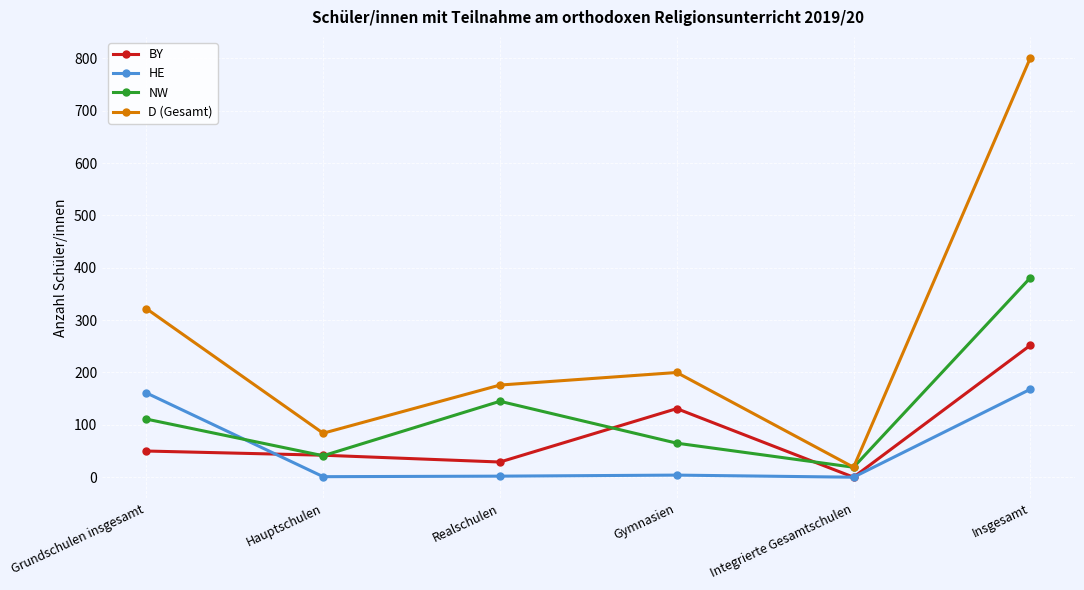

At Gymnasien, list the series in order from smallest to largest.

HE, NW, BY, D (Gesamt)